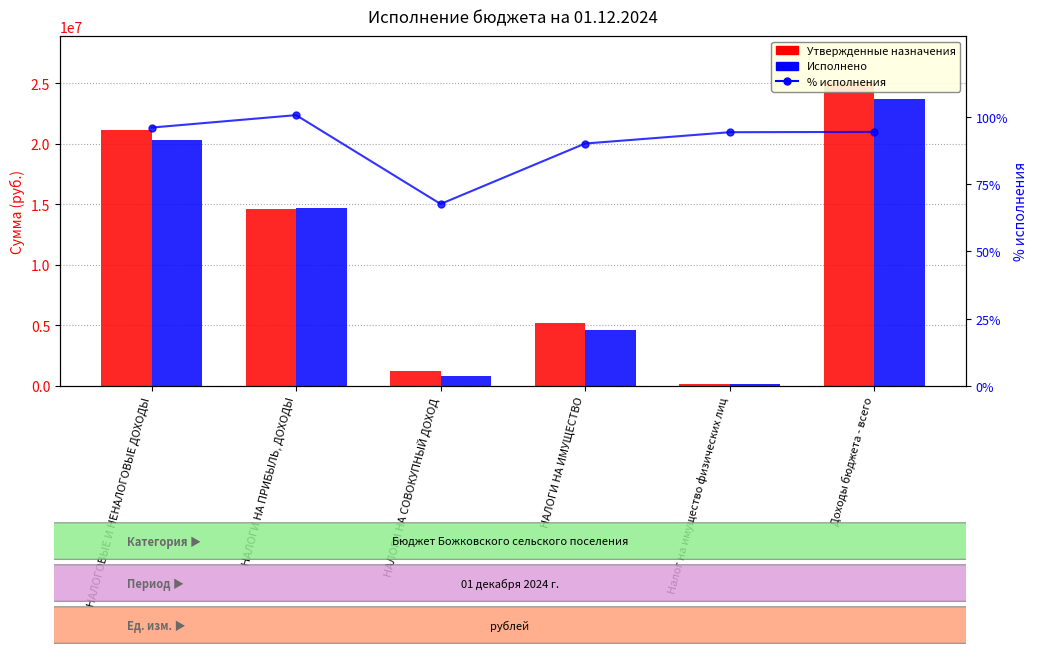

Where is % исполнения nearest to the value 84?

НАЛОГИ НА ИМУЩЕСТВО